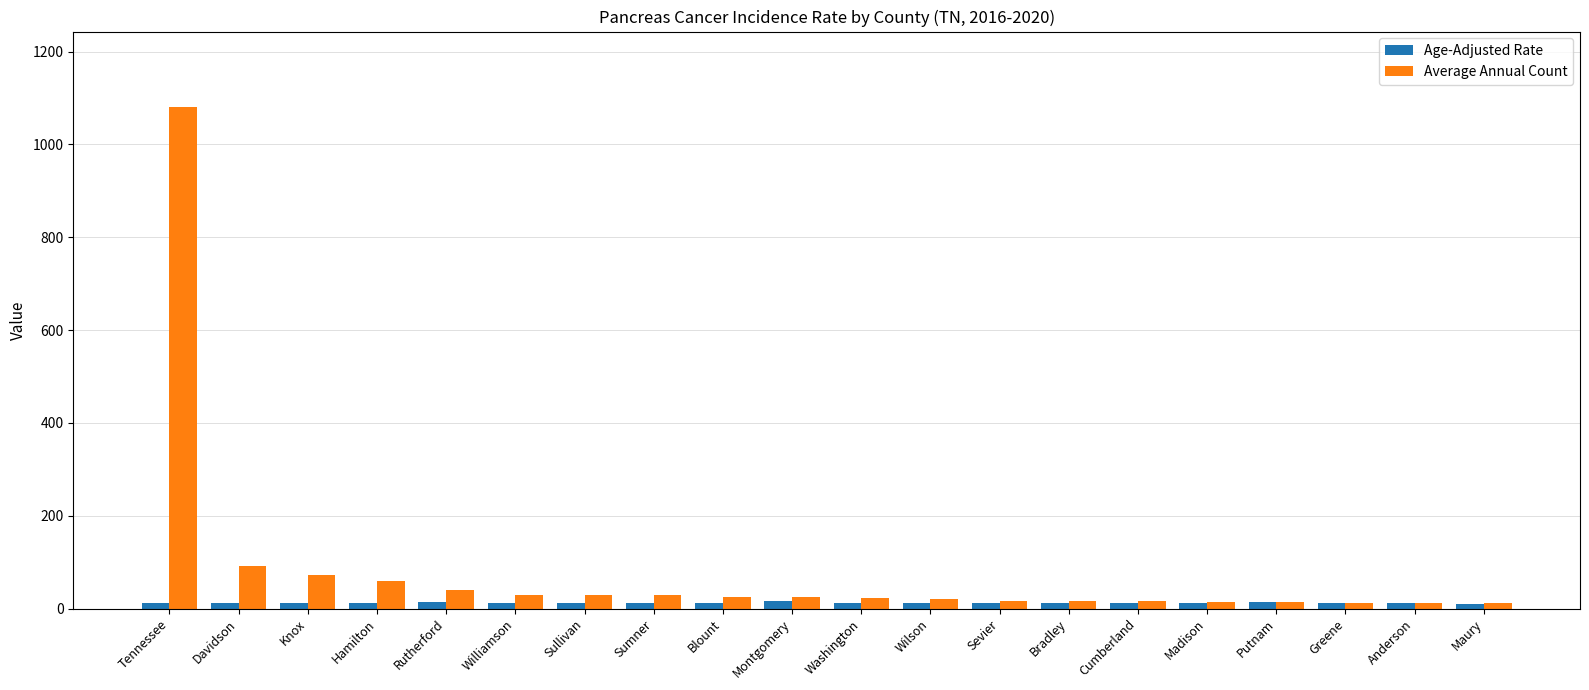

What is the average value of the Average Annual Count series?

82.1